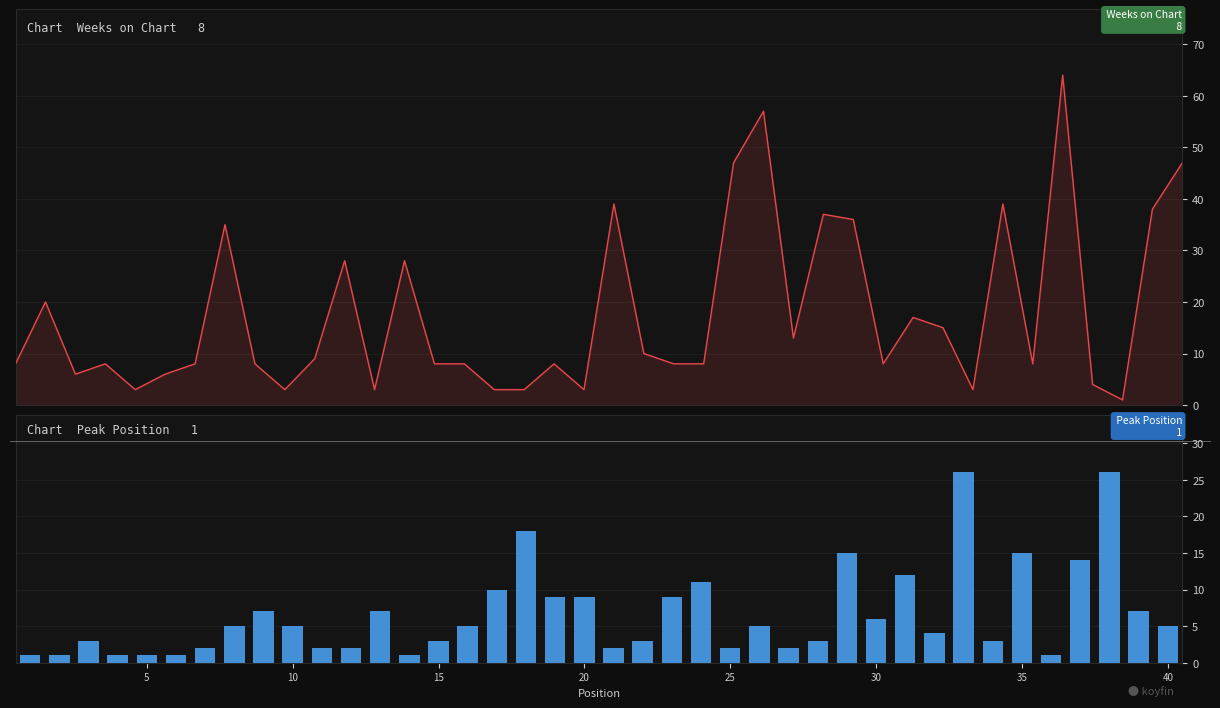

At how many categories does at least one series exceed 12?

21